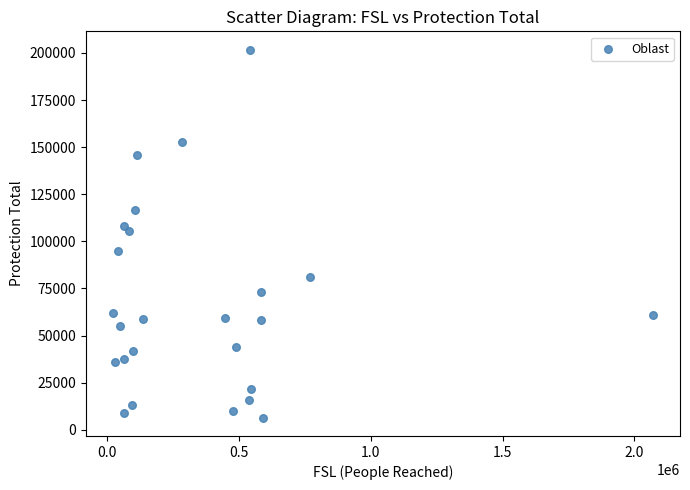

What is the range of Y values (max minus min)?

195200